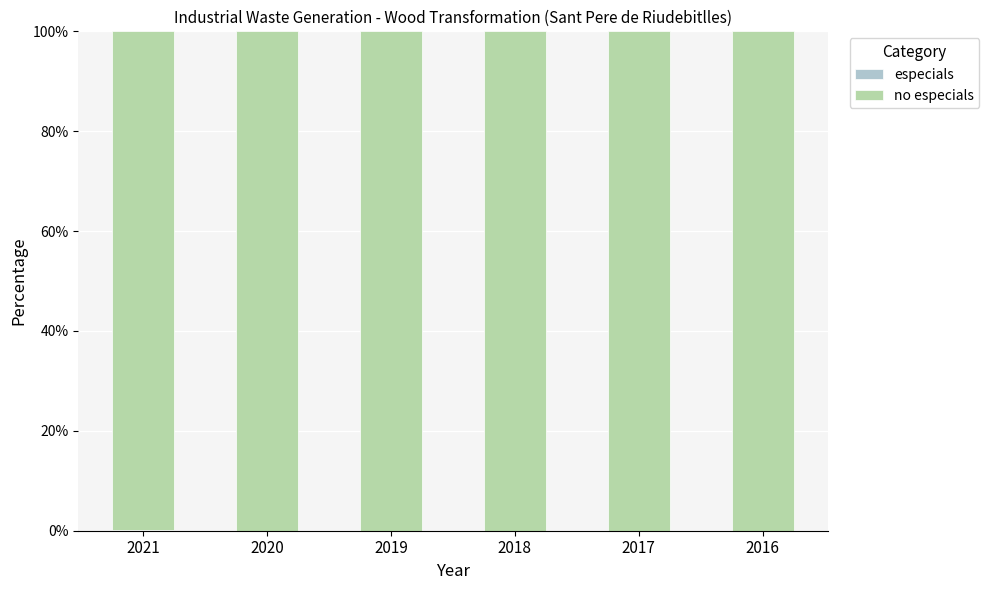

What is the total value across all series at 2016?

100.0